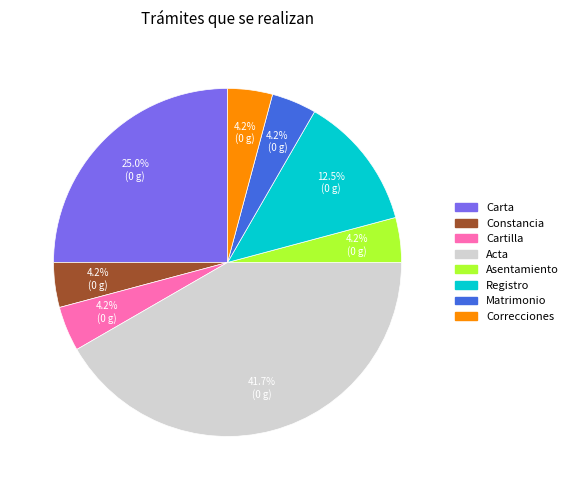

Do Acta and Correcciones together represent more than half of the pie?

No